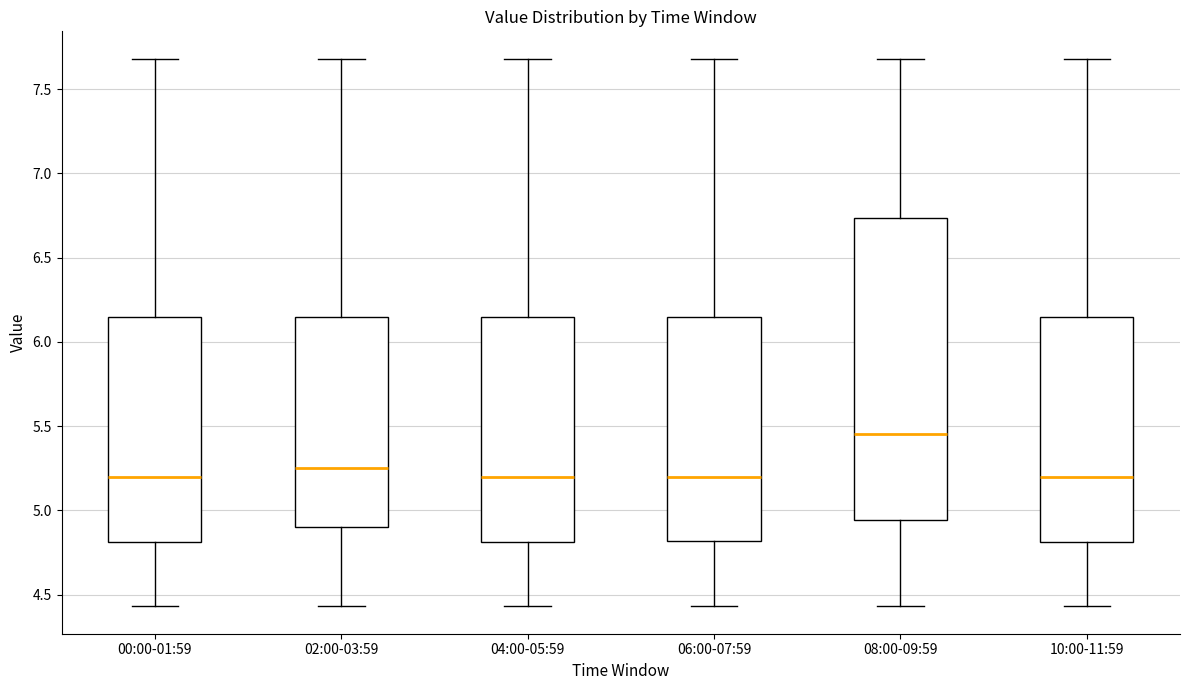

Which box has the highest median line?

08:00-09:59